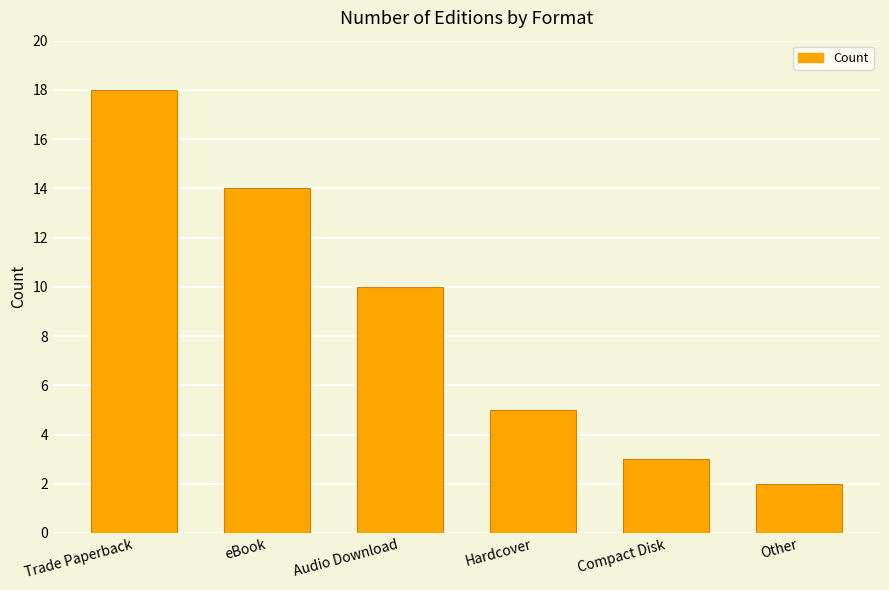

What is the change in value from Compact Disk to Other?

-1